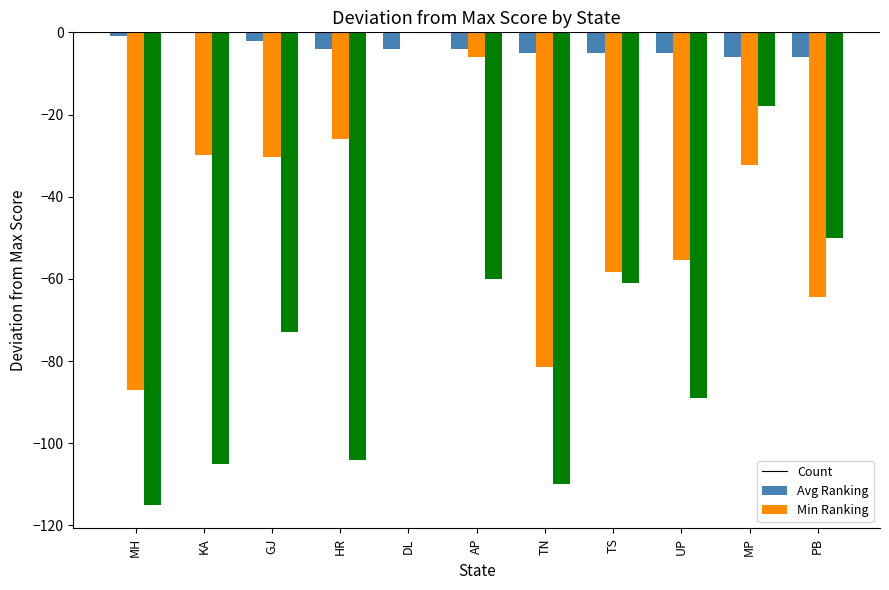

Between GJ and AP, which series saw the biggest shift?

Avg Ranking